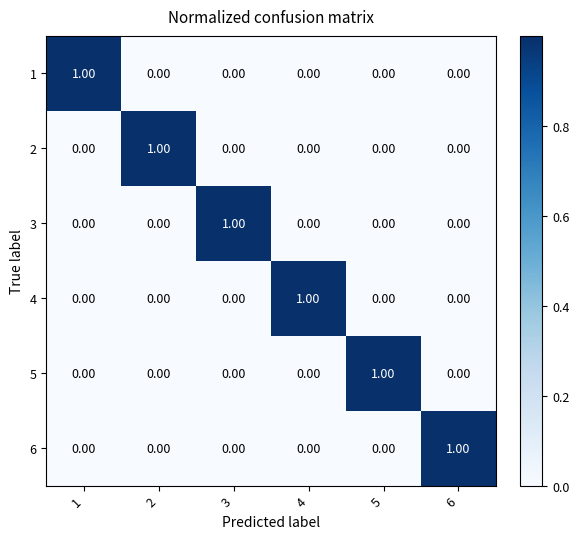

Is the value of 2 at 2 greater than the value of 3 at 1?

Yes